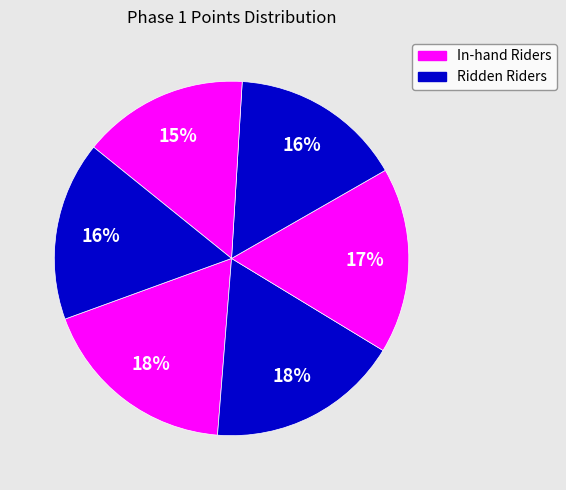

Count the number of slices in the pie.

6